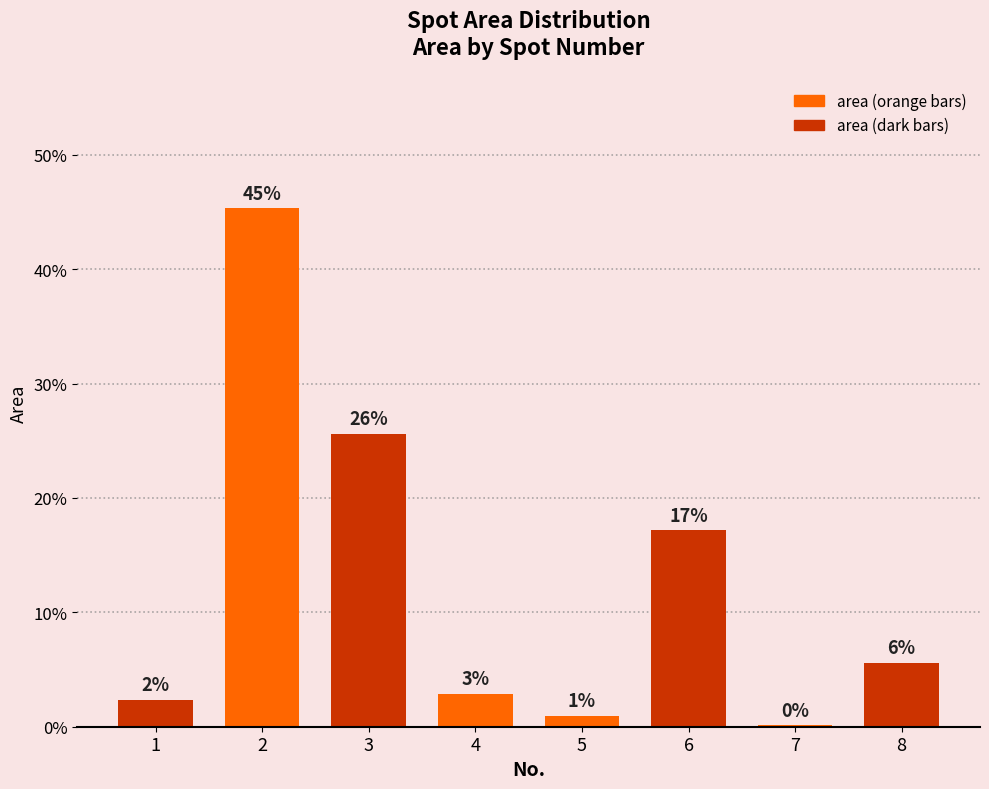

Between 5 and 3, which is larger?

3